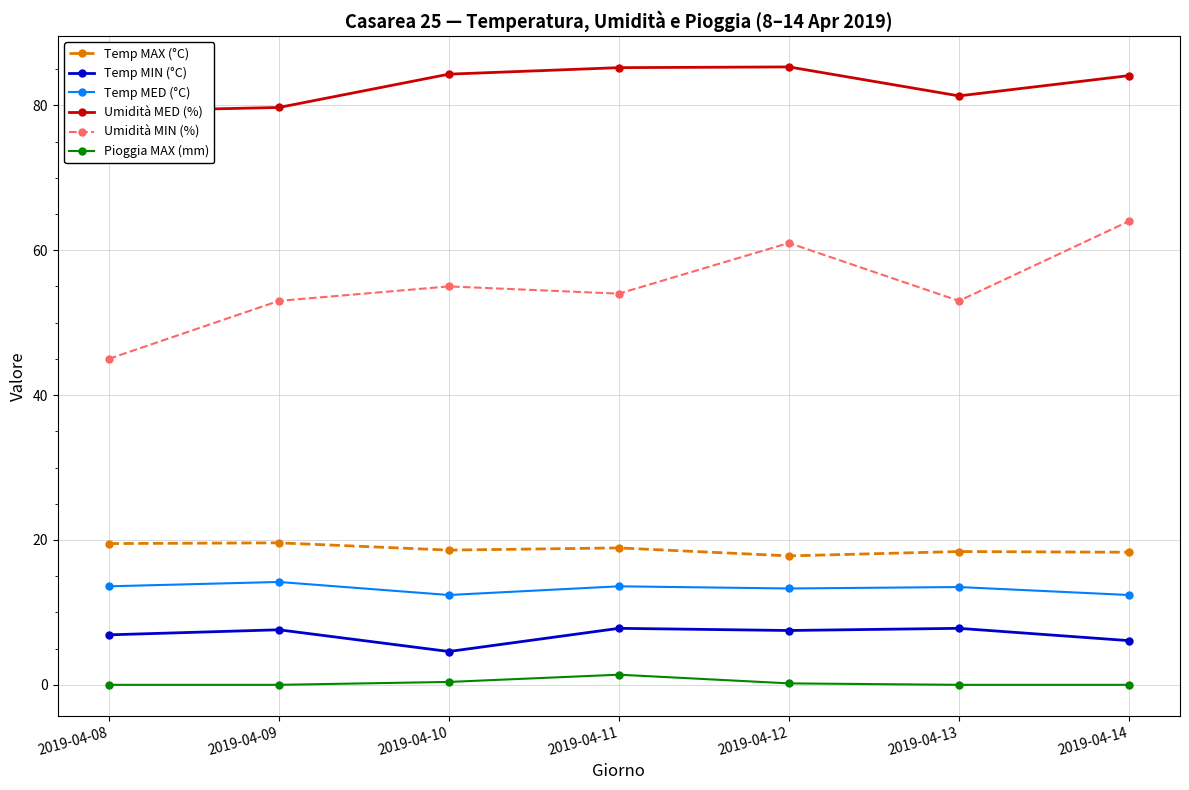

Reading right to left, list all the values displayed in this chart.

Temp MAX (°C): 2019-04-14=18.3	2019-04-13=18.4	2019-04-12=17.8	2019-04-11=18.9	2019-04-10=18.6	2019-04-09=19.6	2019-04-08=19.5
Temp MIN (°C): 2019-04-14=6.1	2019-04-13=7.8	2019-04-12=7.5	2019-04-11=7.8	2019-04-10=4.6	2019-04-09=7.6	2019-04-08=6.9
Temp MED (°C): 2019-04-14=12.4	2019-04-13=13.5	2019-04-12=13.3	2019-04-11=13.6	2019-04-10=12.4	2019-04-09=14.2	2019-04-08=13.6
Umidità MED (%): 2019-04-14=84.1	2019-04-13=81.3	2019-04-12=85.3	2019-04-11=85.2	2019-04-10=84.3	2019-04-09=79.7	2019-04-08=79.2
Umidità MIN (%): 2019-04-14=64.0	2019-04-13=53.0	2019-04-12=61.0	2019-04-11=54.0	2019-04-10=55.0	2019-04-09=53.0	2019-04-08=45.0
Pioggia MAX (mm): 2019-04-14=0.0	2019-04-13=0.0	2019-04-12=0.2	2019-04-11=1.4	2019-04-10=0.4	2019-04-09=0.0	2019-04-08=0.0